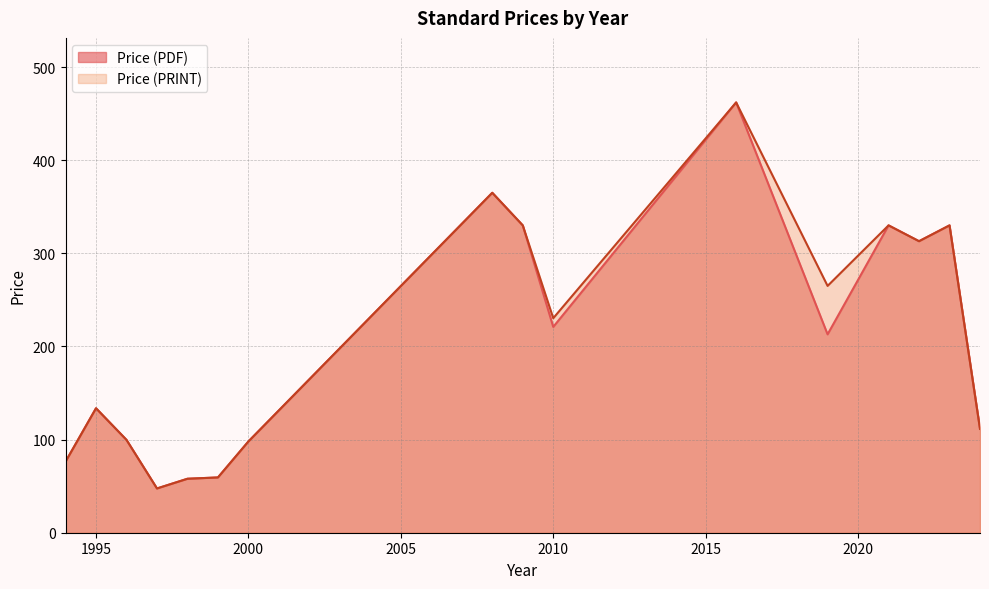

What is the minimum value for Price (PRINT)?

47.5